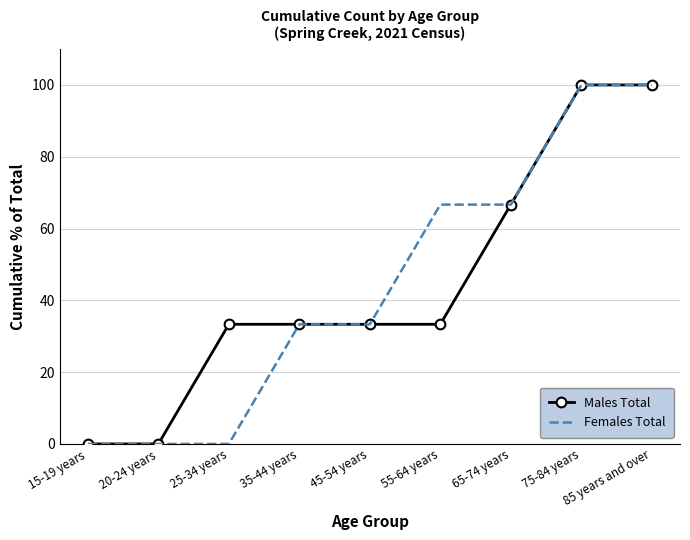

What is the maximum value for Females Total?

100.0